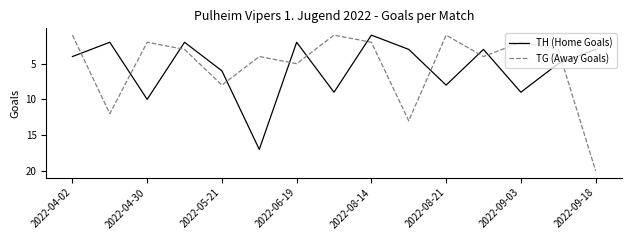

Reading left to right, transcribe all the data shown in this chart.

TH (Home Goals): 4	2	10	2	6	17	2	9	1	3	8	3	9	5	3
TG (Away Goals): 1	12	2	3	8	4	5	1	2	13	1	4	2	3	20